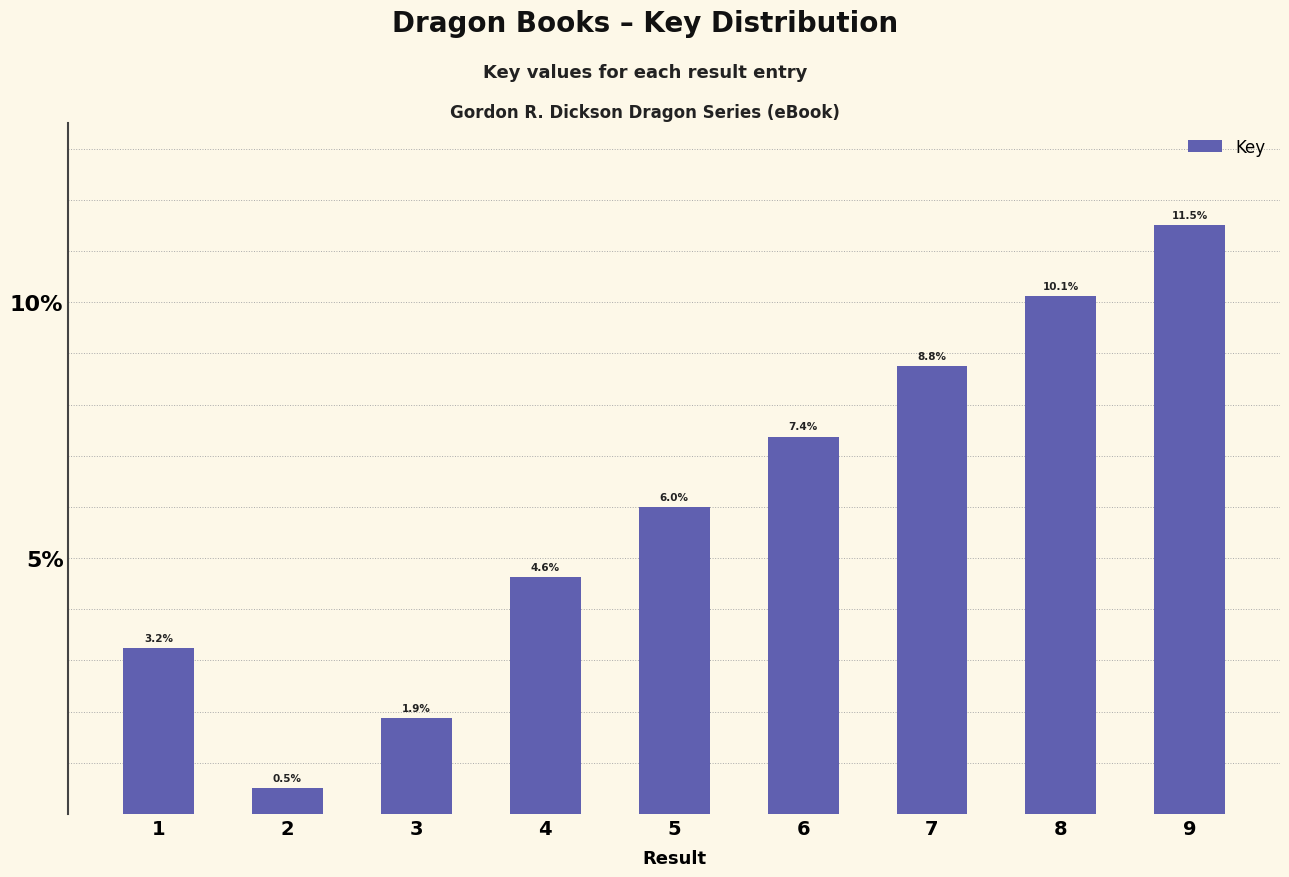

At which category does the chart reach its peak across all series?

9